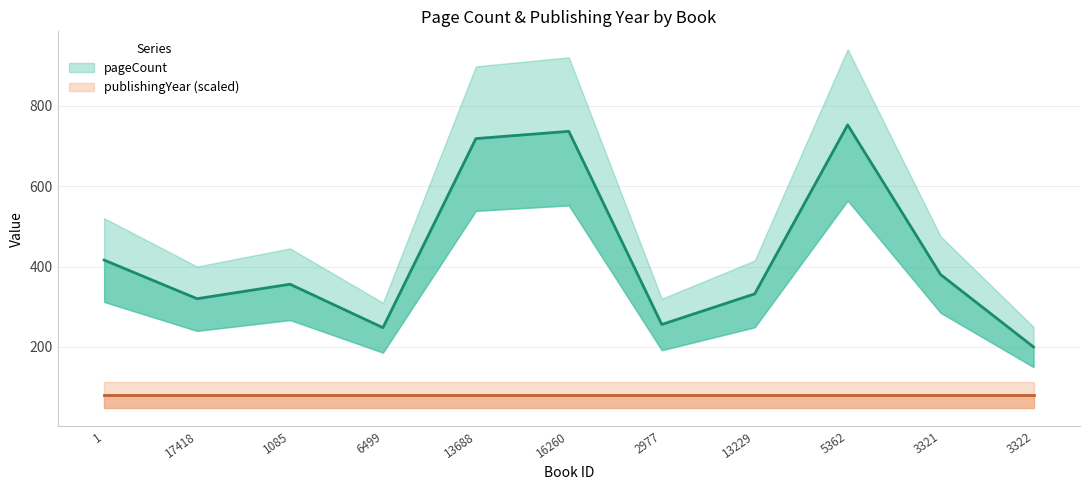

How many data points are above 356?

5